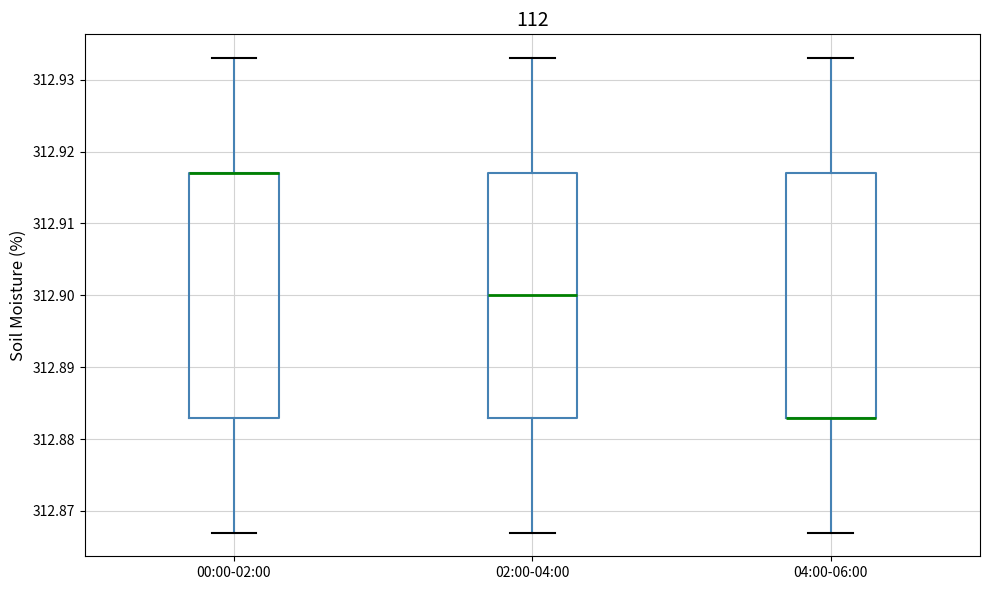

Reading left to right, read every box against the y-axis: the position of its median line, the range the box covers, and the ends of its whiskers. The values are not printed on the chart, so give them approximately, as read against the axis.

00:00-02:00: median 312.917 (drawn on the box's upper edge), box 312.883 to 312.917, whiskers 312.867 to 312.933
02:00-04:00: median 312.900, box 312.883 to 312.917, whiskers 312.867 to 312.933
04:00-06:00: median 312.883 (drawn on the box's lower edge), box 312.883 to 312.917, whiskers 312.867 to 312.933